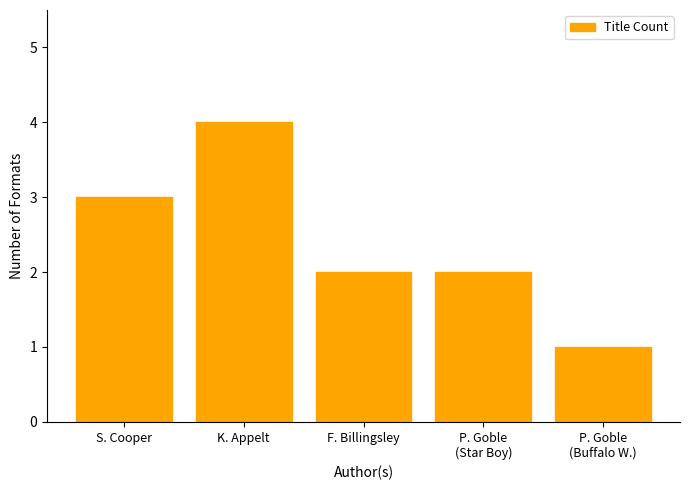

Read the value at F. Billingsley.

2